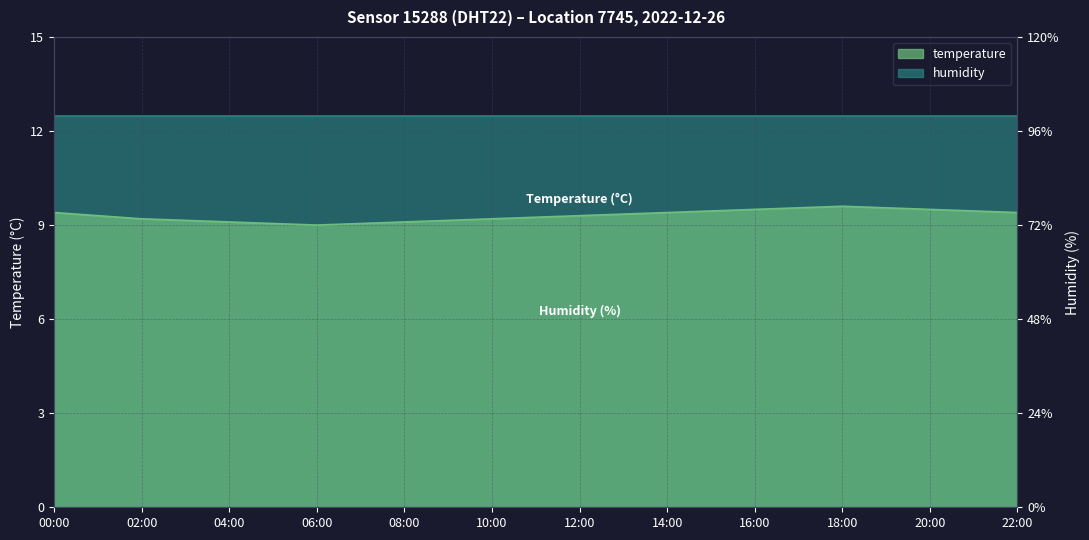

What is the average value?

9.3